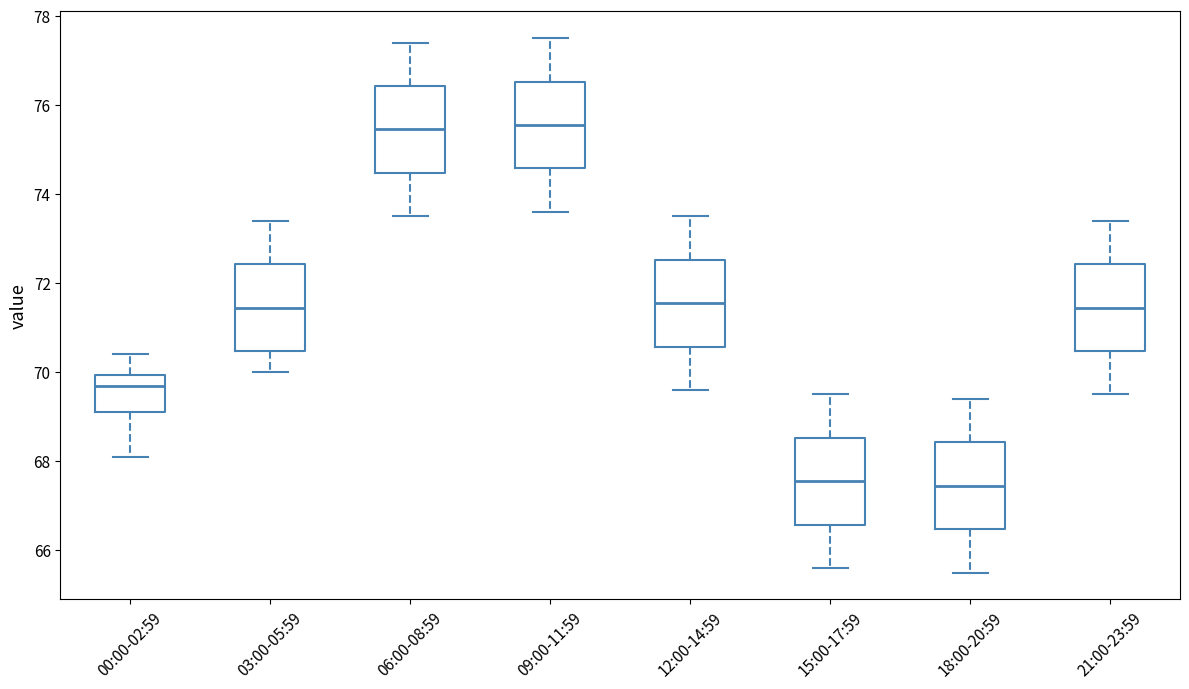

Where is the lower edge of the box for 21:00-23:59 on the y-axis? The values are not printed on the chart, so give them approximately, as read against the axis.

70.4